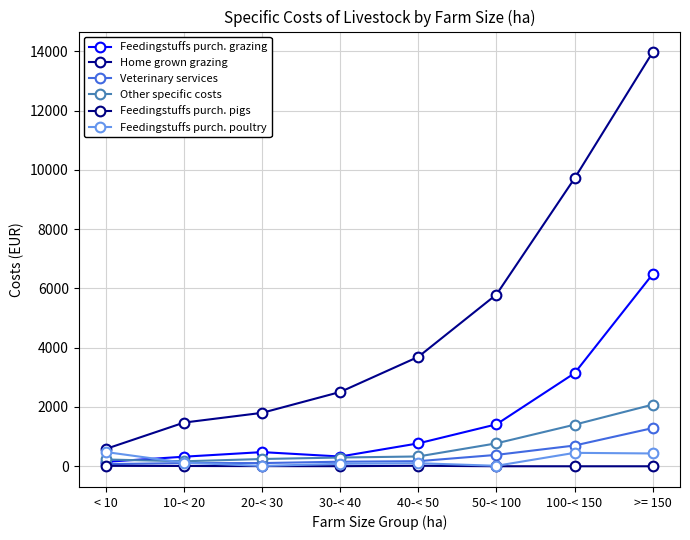

The value of Feedingstuffs purch. grazing at 100-< 150 is 3140. True or false?

True